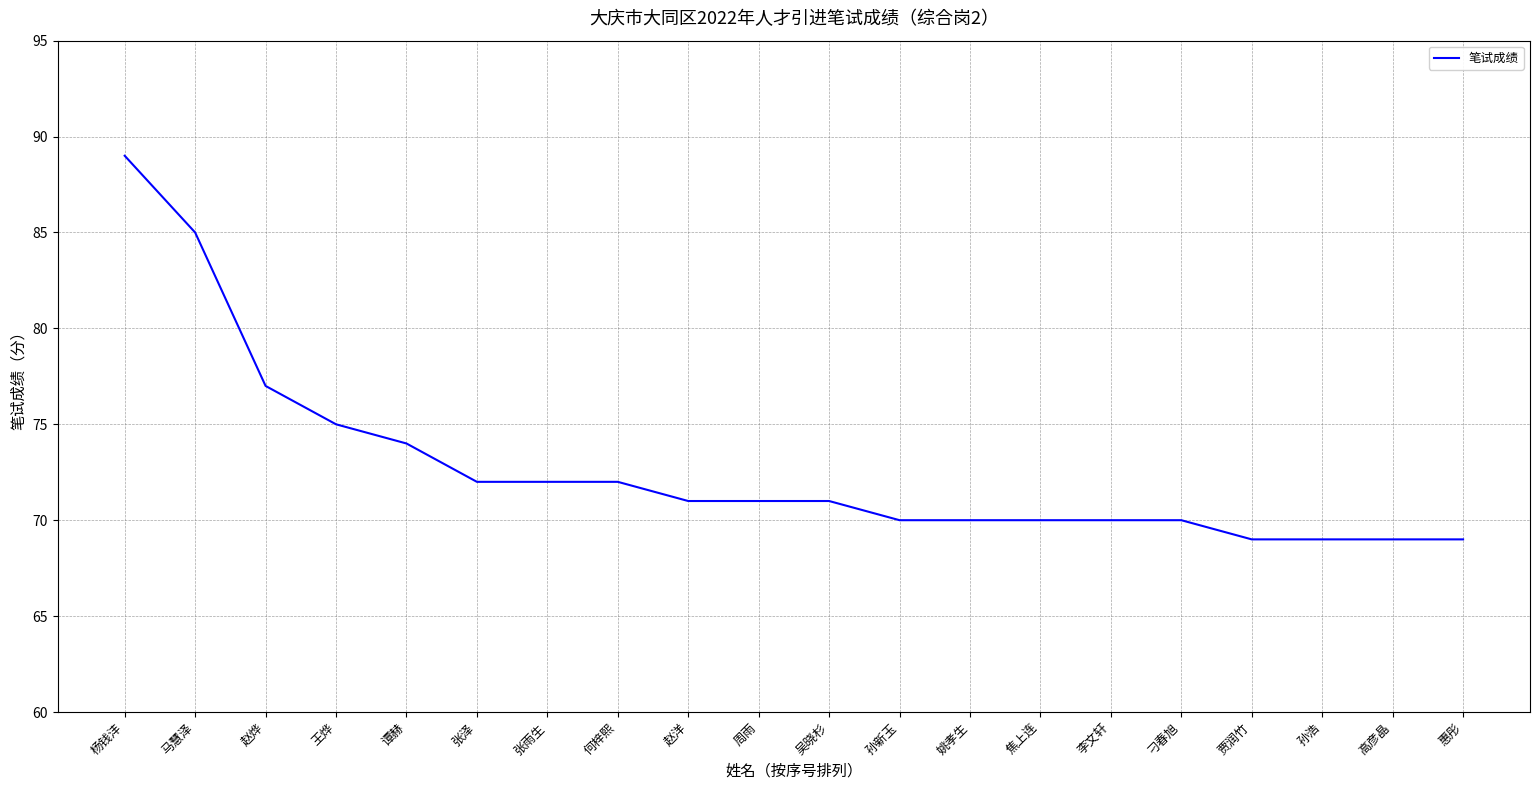

Which has a higher value, 赵洋 or 焦上连?

赵洋